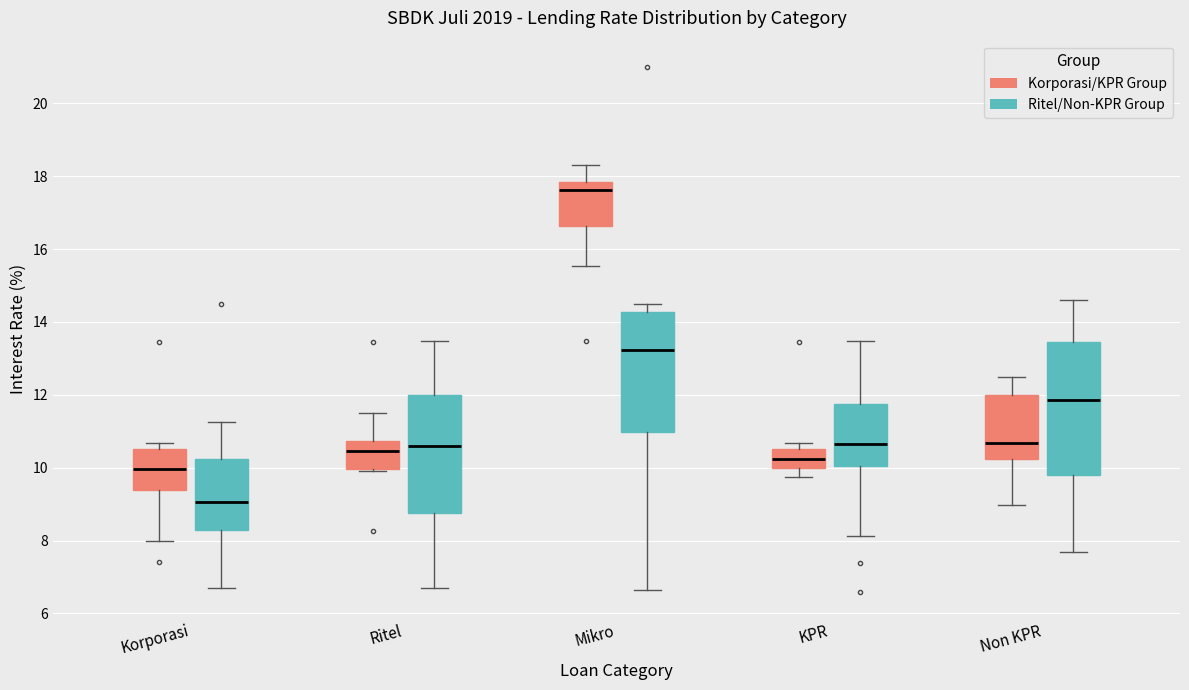

Reading left to right, read every box against the y-axis: the position of its median line, the range the box covers, and the ends of its whiskers. The values are not printed on the chart, so give them approximately, as read against the axis.

Korporasi (Korporasi/KPR Group): median 10.0, box 9.4 to 10.6, whiskers 8.0 to 10.6 (just above the box's upper edge)
Korporasi (Ritel/Non-KPR Group): median 9.0, box 8.2 to 10.2, whiskers 6.8 to 11.2
Ritel (Korporasi/KPR Group): median 10.4, box 10.0 to 10.8, whiskers 10.0 to 11.6
Ritel (Ritel/Non-KPR Group): median 10.6, box 8.8 to 12.0, whiskers 6.8 to 13.4
Mikro (Korporasi/KPR Group): median 17.6, box 16.6 to 17.8, whiskers 15.6 to 18.4
Mikro (Ritel/Non-KPR Group): median 13.2, box 11.0 to 14.2, whiskers 6.6 to 14.6
KPR (Korporasi/KPR Group): median 10.2, box 10.0 to 10.6, whiskers 9.8 to 10.6 (just above the box's upper edge)
KPR (Ritel/Non-KPR Group): median 10.6, box 10.0 to 11.8, whiskers 8.2 to 13.4
Non KPR (Korporasi/KPR Group): median 10.6, box 10.2 to 12.0, whiskers 9.0 to 12.6
Non KPR (Ritel/Non-KPR Group): median 11.8, box 9.8 to 13.4, whiskers 7.6 to 14.6